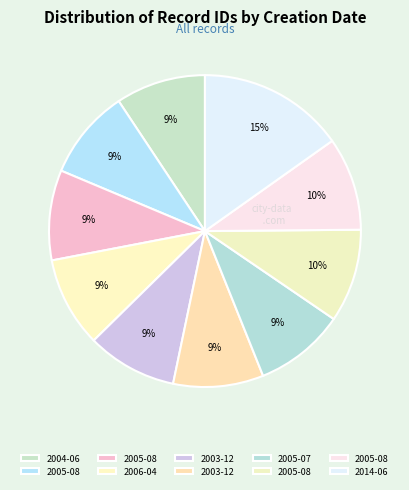

Is there any slice that represents more than half of the pie?

No